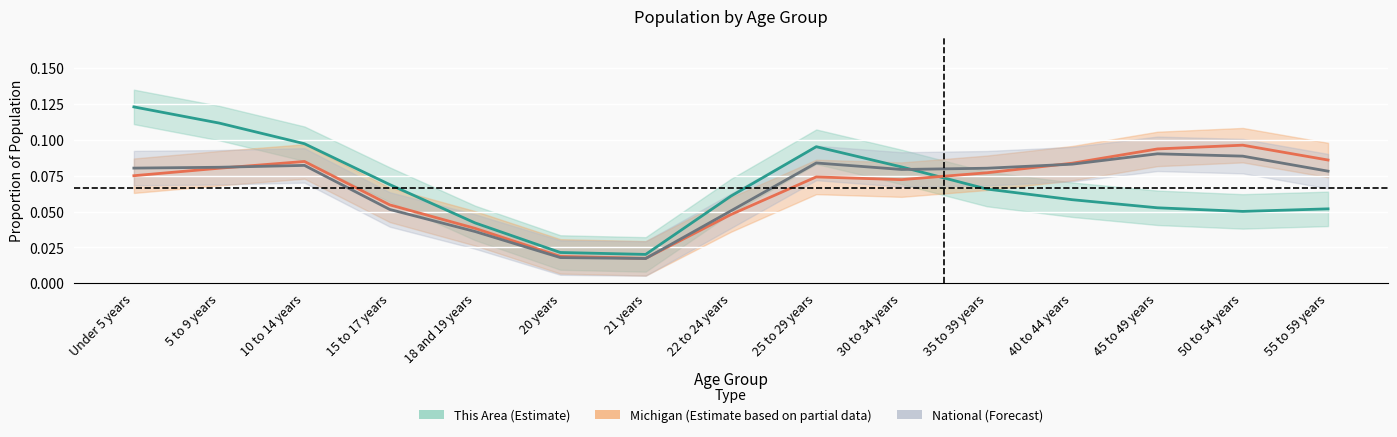

Reading left to right, list all the values displayed in this chart.

This Area (Estimate): Under 5 years=0.1	5 to 9 years=0.1	10 to 14 years=0.1	15 to 17 years=0.1	18 and 19 years=0.0	20 years=0.0	21 years=0.0	22 to 24 years=0.1	25 to 29 years=0.1	30 to 34 years=0.1	35 to 39 years=0.1	40 to 44 years=0.1	45 to 49 years=0.1	50 to 54 years=0.1	55 to 59 years=0.1
Michigan (Estimate based on partial data): Under 5 years=0.1	5 to 9 years=0.1	10 to 14 years=0.1	15 to 17 years=0.1	18 and 19 years=0.0	20 years=0.0	21 years=0.0	22 to 24 years=0.0	25 to 29 years=0.1	30 to 34 years=0.1	35 to 39 years=0.1	40 to 44 years=0.1	45 to 49 years=0.1	50 to 54 years=0.1	55 to 59 years=0.1
National (Forecast): Under 5 years=0.1	5 to 9 years=0.1	10 to 14 years=0.1	15 to 17 years=0.1	18 and 19 years=0.0	20 years=0.0	21 years=0.0	22 to 24 years=0.1	25 to 29 years=0.1	30 to 34 years=0.1	35 to 39 years=0.1	40 to 44 years=0.1	45 to 49 years=0.1	50 to 54 years=0.1	55 to 59 years=0.1